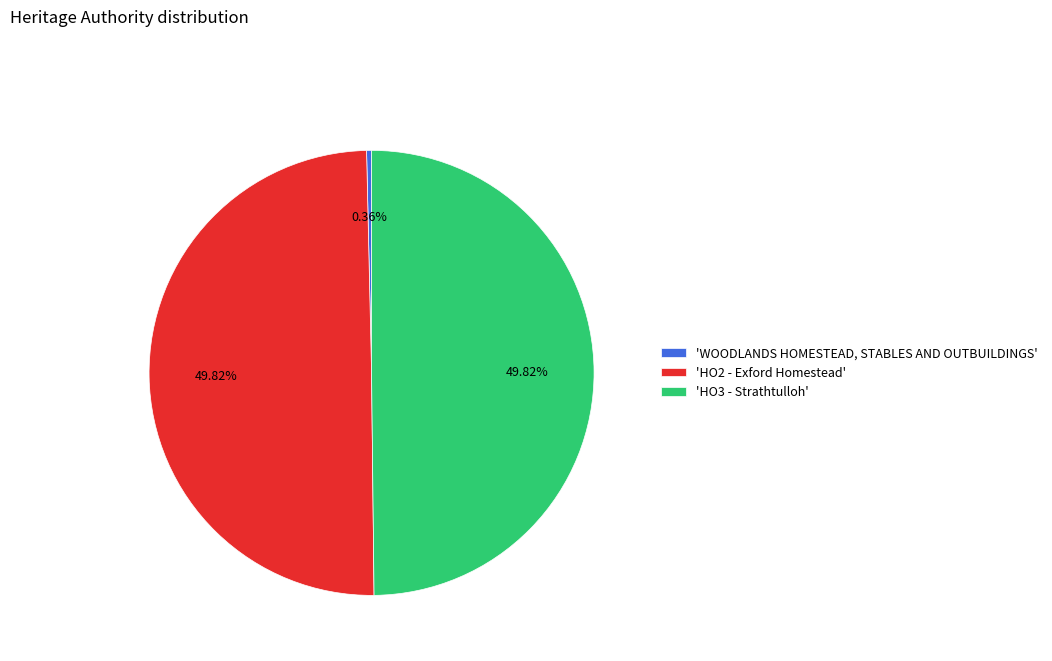

Is 'WOODLANDS HOMESTEAD, STABLES AND OUTBUILDINGS' the majority of the pie?

No